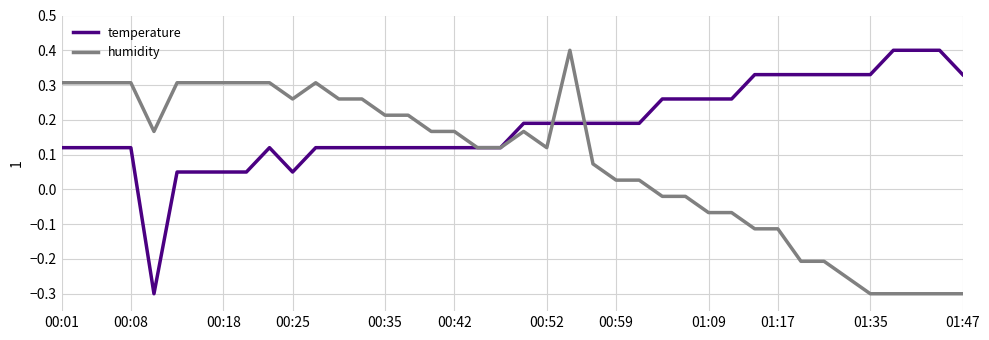

Which series has the largest total across all categories?

temperature